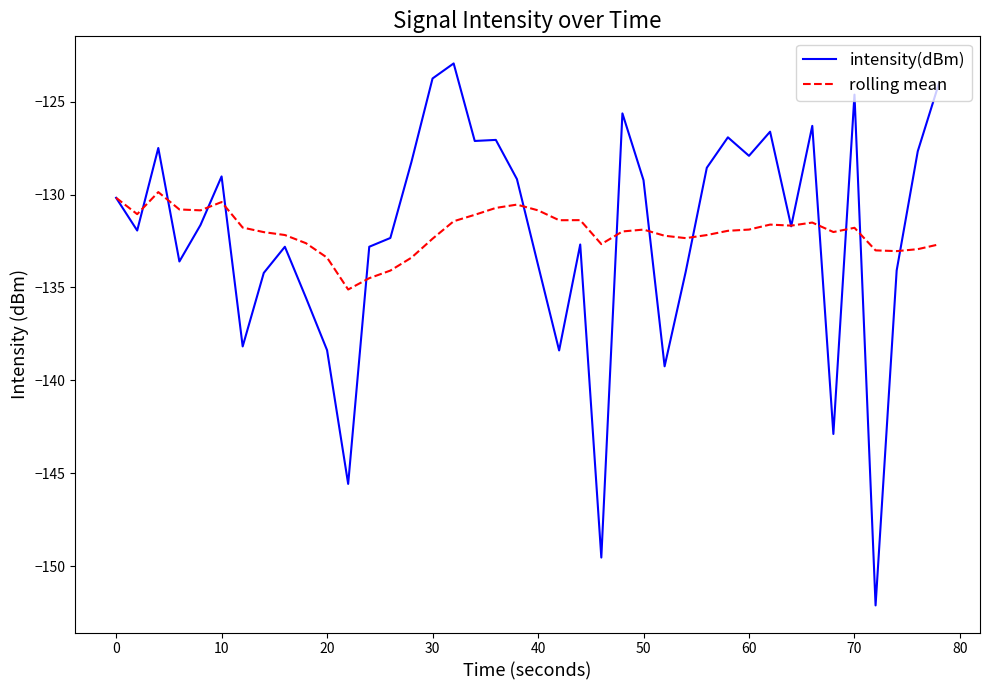

What is the highest value of the intensity(dBm) series?

-122.9